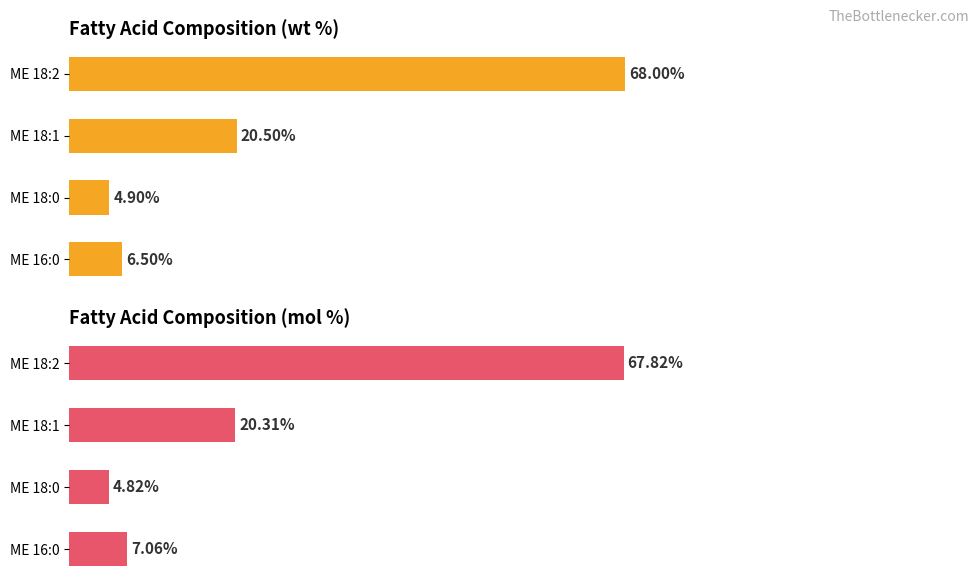

What is the average value of the mol % series?

25.0